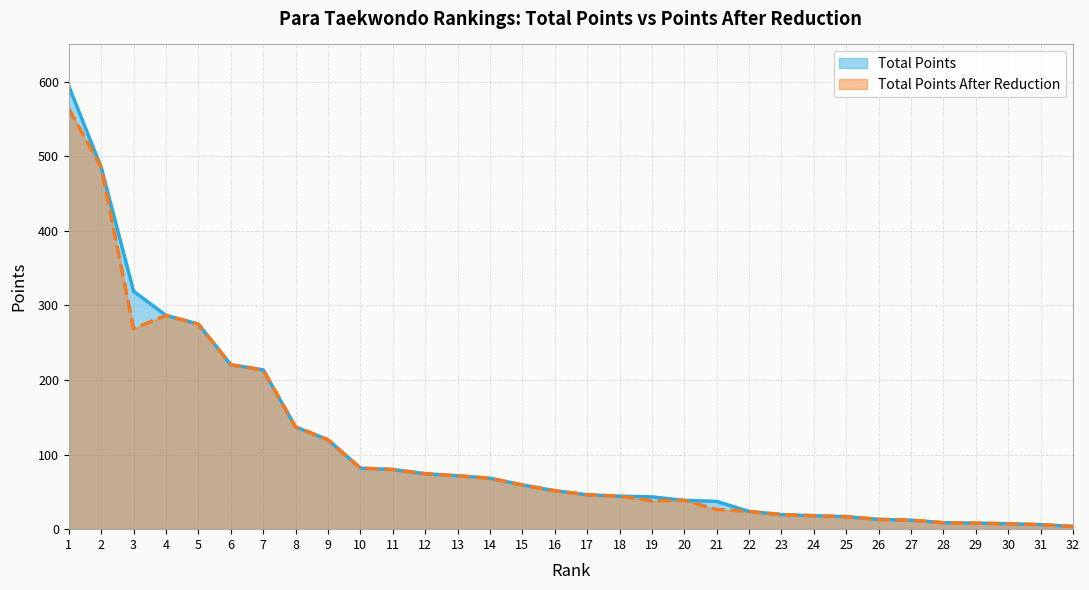

Rank the series at 20 from highest to lowest value.

Total Points, Total Points After Reduction